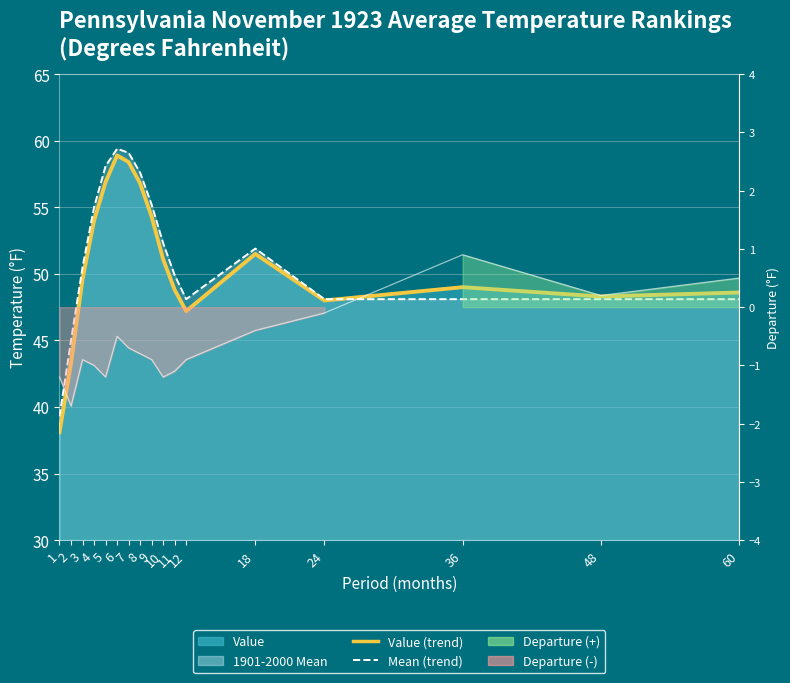

In Departure, how many points are lower than both neighbors (excluding endpoints)?

4